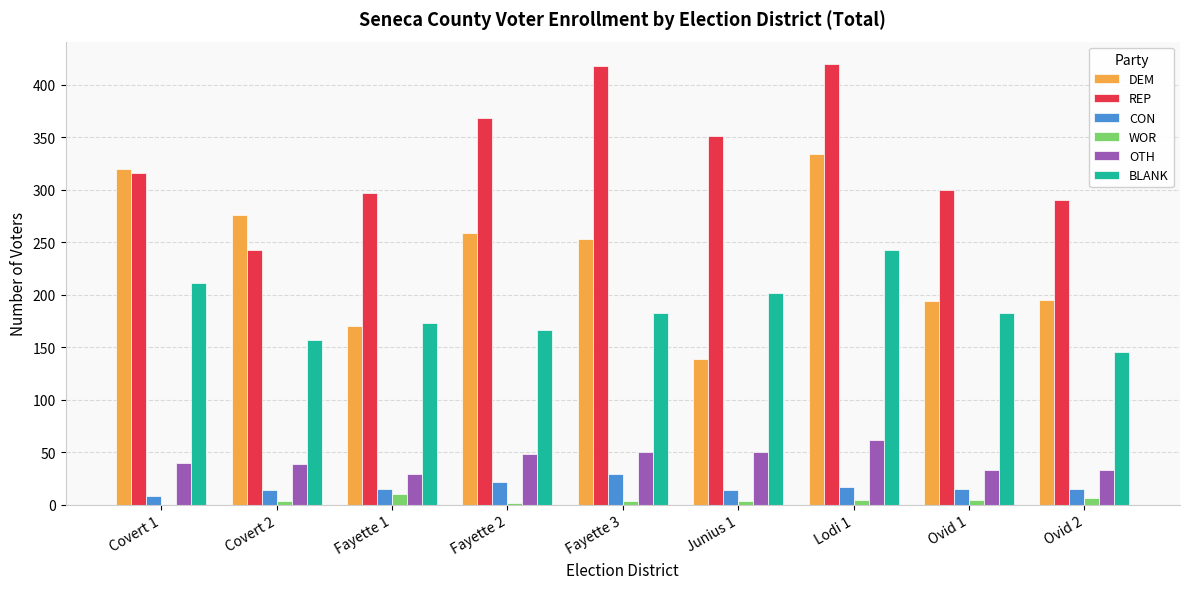

The value of REP at Ovid 1 is 300. True or false?

True